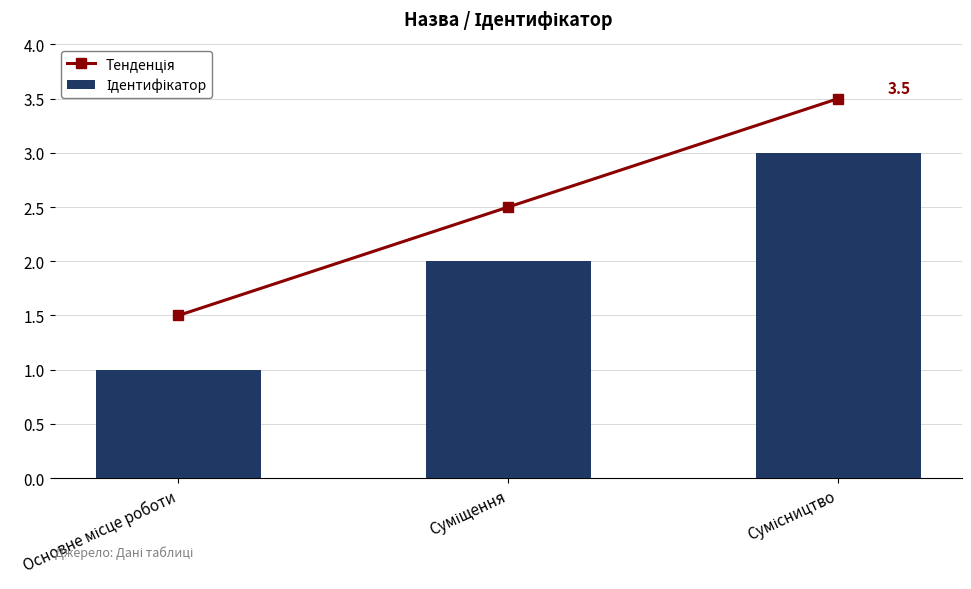

At which category does the chart reach its peak across all series?

Сумісництво